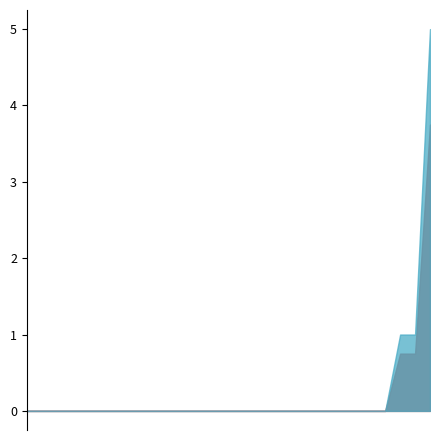

At which category does the data reach its first local peak?

2021-02-09